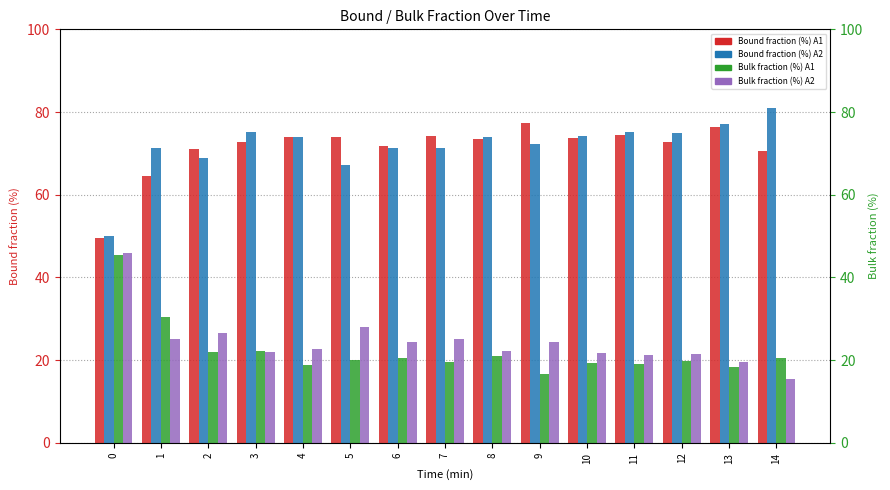

Rank the series at 12 from highest to lowest value.

Bound fraction (%) A2, Bound fraction (%) A1, Bulk fraction (%) A2, Bulk fraction (%) A1